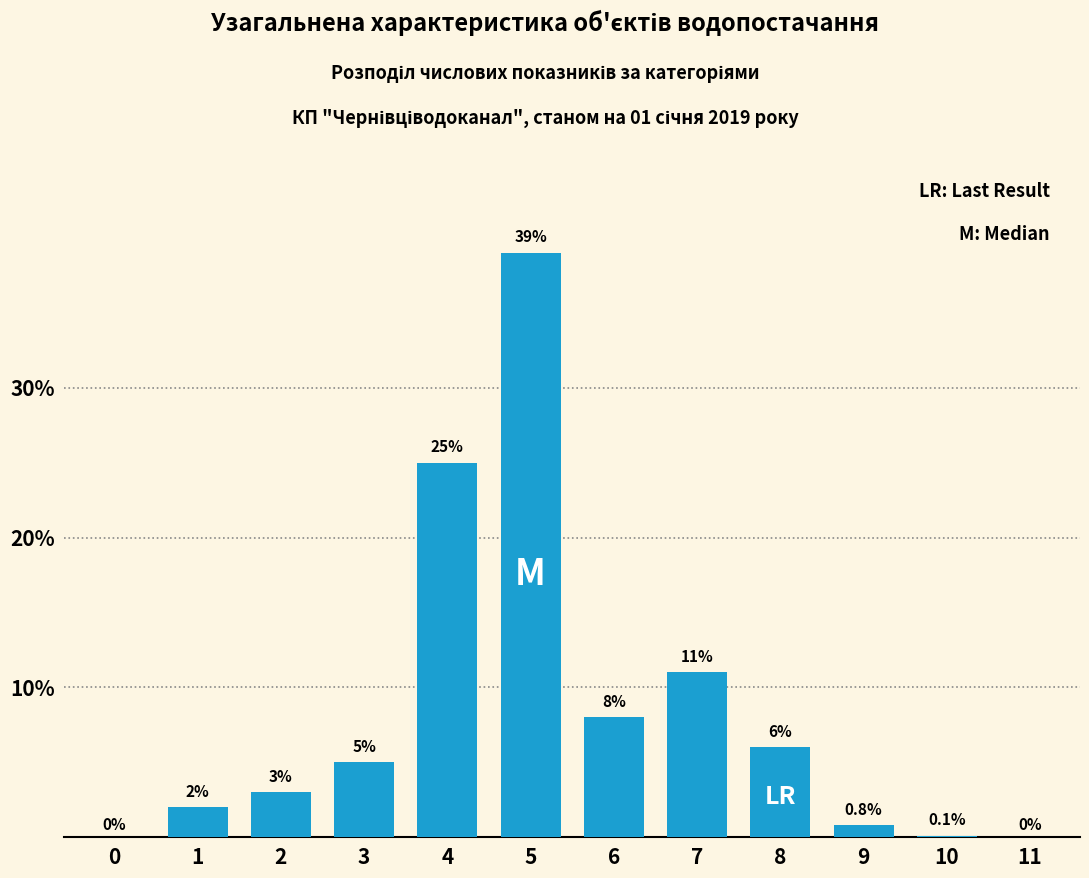

Reading right to left, list all the values displayed in this chart.

11=0.0	10=0.1	9=0.8	8=6.0	7=11.0	6=8.0	5=39.0	4=25.0	3=5.0	2=3.0	1=2.0	0=0.0